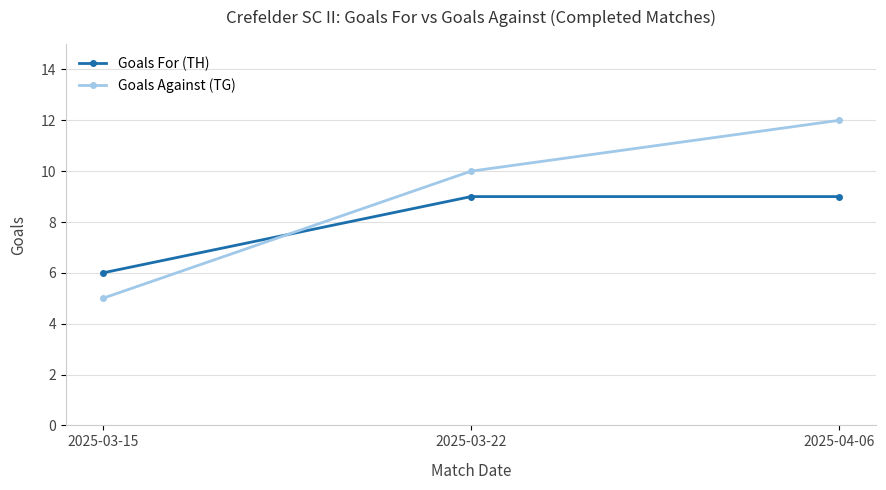

Rank the series by their average value, from lowest to highest.

Goals For (TH), Goals Against (TG)